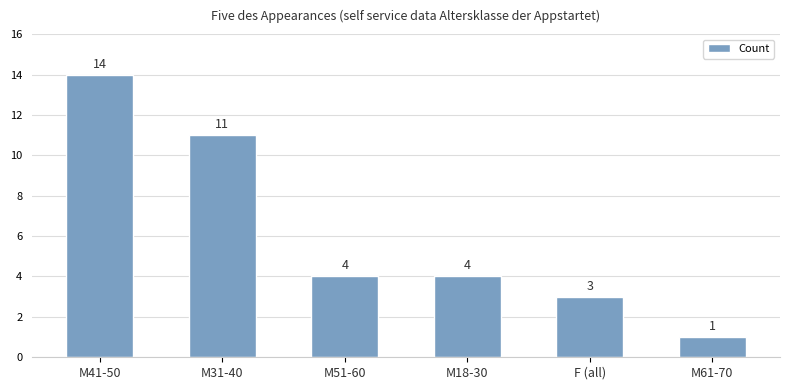

What position from the right is M18-30?

3